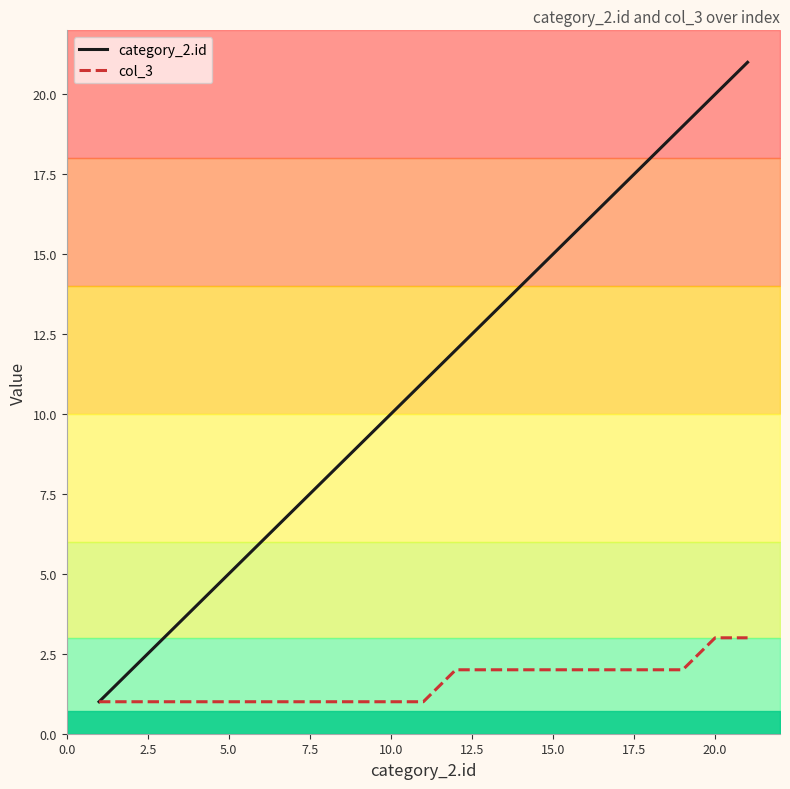

True or false: category_2.id has a value of 20 at 20.0.

True